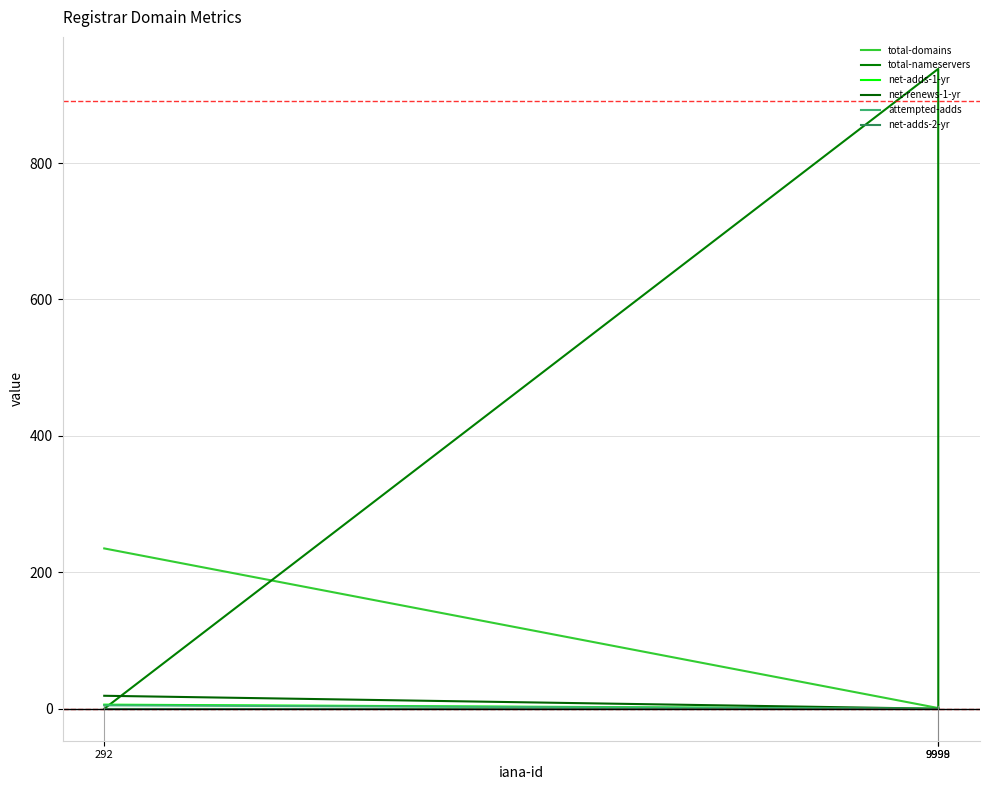

Which series has the largest total across all categories?

total-nameservers